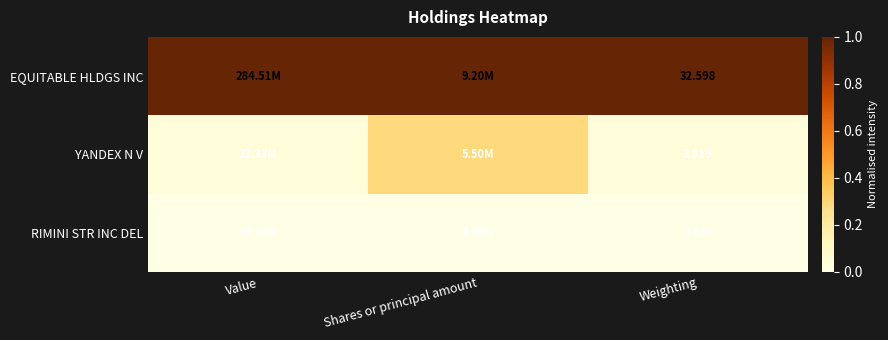

Rank the series at Weighting from highest to lowest value.

EQUITABLE HLDGS INC, YANDEX N V, RIMINI STR INC DEL